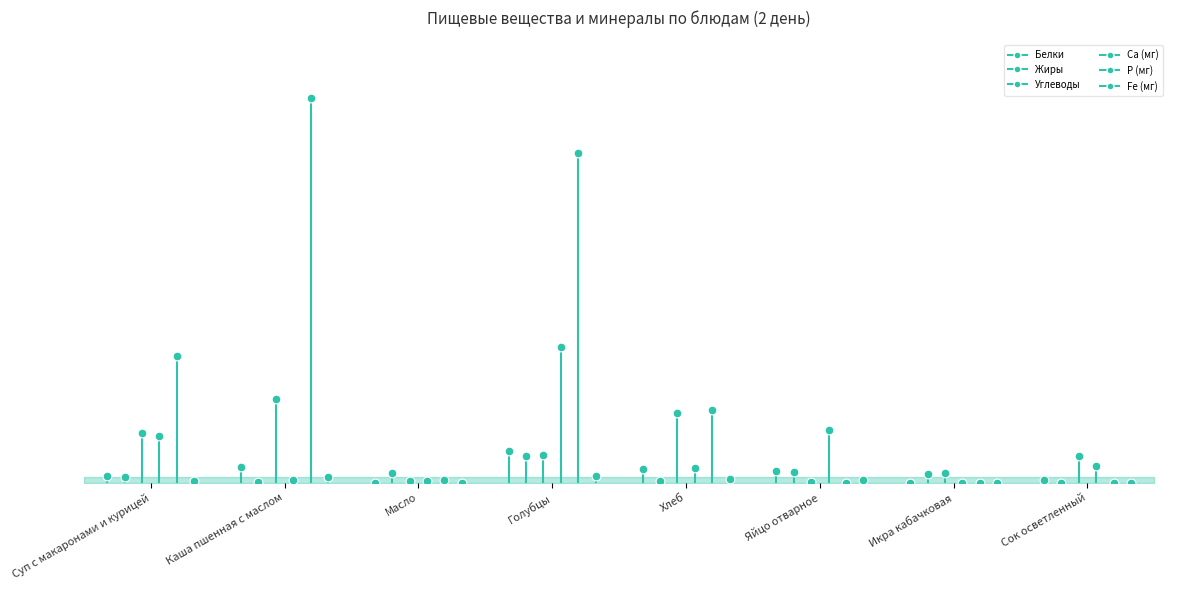

Which series contains the highest Y value?

P (мг)